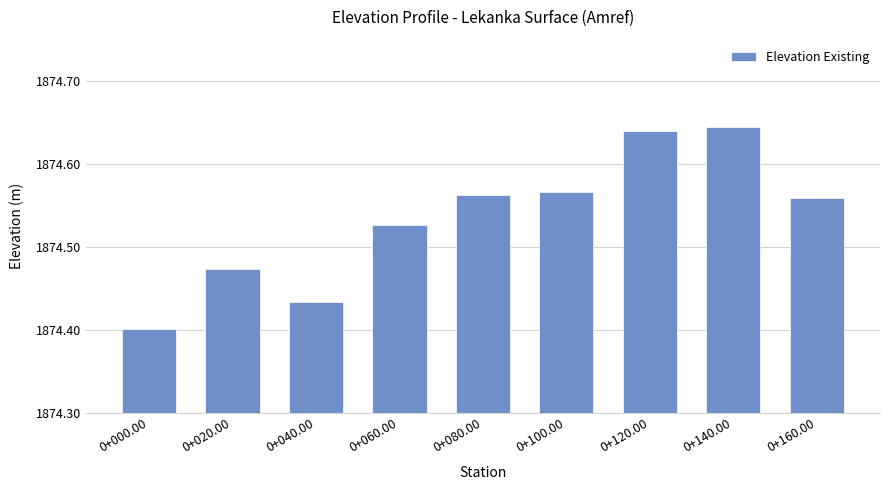

True or false: the data shows 0.2 at 0+100.00.

False